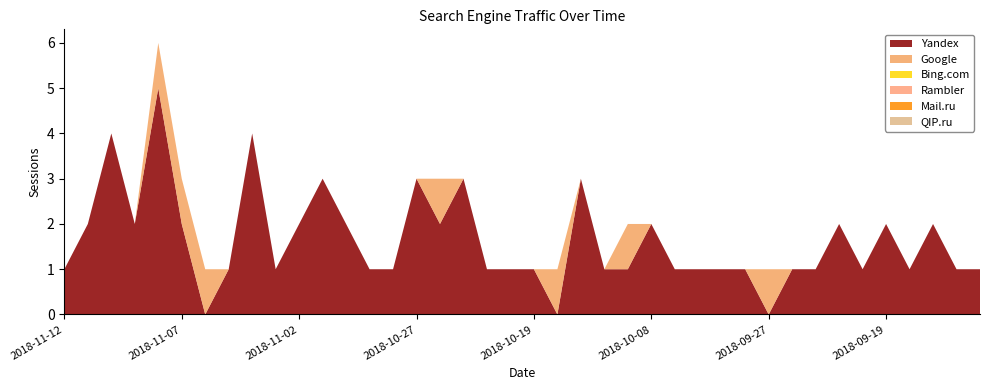

Reading left to right, transcribe all the data shown in this chart.

Yandex: 2018-11-12=1	2018-11-11=2	2018-11-10=4	2018-11-09=2	2018-11-08=5	2018-11-07=2	2018-11-06=0	2018-11-05=1	2018-11-04=4	2018-11-03=1	2018-11-02=2	2018-11-01=3	2018-10-30=2	2018-10-29=1	2018-10-28=1	2018-10-27=3	2018-10-26=2	2018-10-25=3	2018-10-24=1	2018-10-21=1	2018-10-19=1	2018-10-16=0	2018-10-15=3	2018-10-13=1	2018-10-10=1	2018-10-08=2	2018-10-06=1	2018-10-05=1	2018-10-02=1	2018-09-28=1	2018-09-27=0	2018-09-24=1	2018-09-23=1	2018-09-22=2	2018-09-21=1	2018-09-19=2	2018-09-17=1	2018-09-13=2	2018-09-11=1	2018-09-09=1
Google: 2018-11-12=0	2018-11-11=0	2018-11-10=0	2018-11-09=0	2018-11-08=1	2018-11-07=1	2018-11-06=1	2018-11-05=0	2018-11-04=0	2018-11-03=0	2018-11-02=0	2018-11-01=0	2018-10-30=0	2018-10-29=0	2018-10-28=0	2018-10-27=0	2018-10-26=1	2018-10-25=0	2018-10-24=0	2018-10-21=0	2018-10-19=0	2018-10-16=1	2018-10-15=0	2018-10-13=0	2018-10-10=1	2018-10-08=0	2018-10-06=0	2018-10-05=0	2018-10-02=0	2018-09-28=0	2018-09-27=1	2018-09-24=0	2018-09-23=0	2018-09-22=0	2018-09-21=0	2018-09-19=0	2018-09-17=0	2018-09-13=0	2018-09-11=0	2018-09-09=0
Bing.com: 2018-11-12=0	2018-11-11=0	2018-11-10=0	2018-11-09=0	2018-11-08=0	2018-11-07=0	2018-11-06=0	2018-11-05=0	2018-11-04=0	2018-11-03=0	2018-11-02=0	2018-11-01=0	2018-10-30=0	2018-10-29=0	2018-10-28=0	2018-10-27=0	2018-10-26=0	2018-10-25=0	2018-10-24=0	2018-10-21=0	2018-10-19=0	2018-10-16=0	2018-10-15=0	2018-10-13=0	2018-10-10=0	2018-10-08=0	2018-10-06=0	2018-10-05=0	2018-10-02=0	2018-09-28=0	2018-09-27=0	2018-09-24=0	2018-09-23=0	2018-09-22=0	2018-09-21=0	2018-09-19=0	2018-09-17=0	2018-09-13=0	2018-09-11=0	2018-09-09=0
Rambler: 2018-11-12=0	2018-11-11=0	2018-11-10=0	2018-11-09=0	2018-11-08=0	2018-11-07=0	2018-11-06=0	2018-11-05=0	2018-11-04=0	2018-11-03=0	2018-11-02=0	2018-11-01=0	2018-10-30=0	2018-10-29=0	2018-10-28=0	2018-10-27=0	2018-10-26=0	2018-10-25=0	2018-10-24=0	2018-10-21=0	2018-10-19=0	2018-10-16=0	2018-10-15=0	2018-10-13=0	2018-10-10=0	2018-10-08=0	2018-10-06=0	2018-10-05=0	2018-10-02=0	2018-09-28=0	2018-09-27=0	2018-09-24=0	2018-09-23=0	2018-09-22=0	2018-09-21=0	2018-09-19=0	2018-09-17=0	2018-09-13=0	2018-09-11=0	2018-09-09=0
Mail.ru: 2018-11-12=0	2018-11-11=0	2018-11-10=0	2018-11-09=0	2018-11-08=0	2018-11-07=0	2018-11-06=0	2018-11-05=0	2018-11-04=0	2018-11-03=0	2018-11-02=0	2018-11-01=0	2018-10-30=0	2018-10-29=0	2018-10-28=0	2018-10-27=0	2018-10-26=0	2018-10-25=0	2018-10-24=0	2018-10-21=0	2018-10-19=0	2018-10-16=0	2018-10-15=0	2018-10-13=0	2018-10-10=0	2018-10-08=0	2018-10-06=0	2018-10-05=0	2018-10-02=0	2018-09-28=0	2018-09-27=0	2018-09-24=0	2018-09-23=0	2018-09-22=0	2018-09-21=0	2018-09-19=0	2018-09-17=0	2018-09-13=0	2018-09-11=0	2018-09-09=0
QIP.ru: 2018-11-12=0	2018-11-11=0	2018-11-10=0	2018-11-09=0	2018-11-08=0	2018-11-07=0	2018-11-06=0	2018-11-05=0	2018-11-04=0	2018-11-03=0	2018-11-02=0	2018-11-01=0	2018-10-30=0	2018-10-29=0	2018-10-28=0	2018-10-27=0	2018-10-26=0	2018-10-25=0	2018-10-24=0	2018-10-21=0	2018-10-19=0	2018-10-16=0	2018-10-15=0	2018-10-13=0	2018-10-10=0	2018-10-08=0	2018-10-06=0	2018-10-05=0	2018-10-02=0	2018-09-28=0	2018-09-27=0	2018-09-24=0	2018-09-23=0	2018-09-22=0	2018-09-21=0	2018-09-19=0	2018-09-17=0	2018-09-13=0	2018-09-11=0	2018-09-09=0